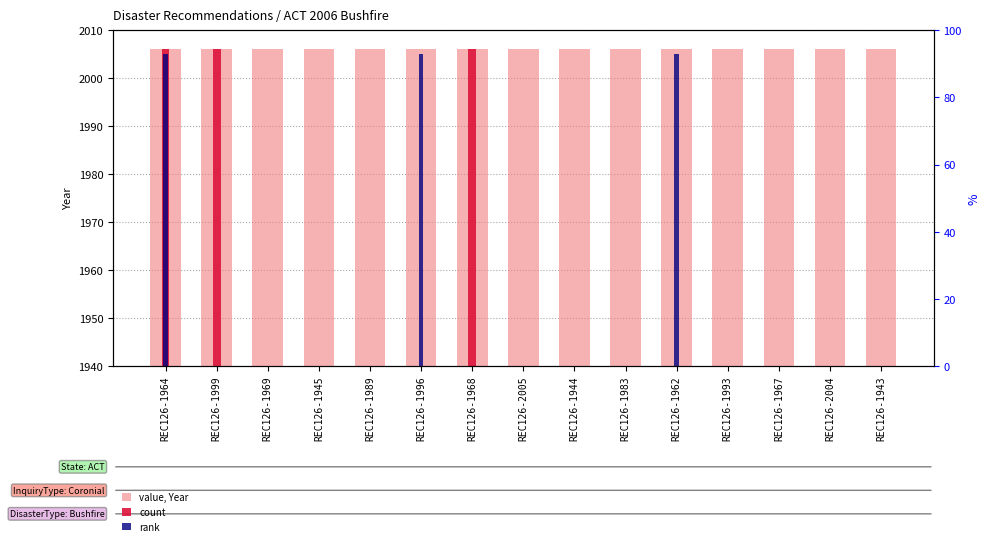

Rank the series by their maximum value, from lowest to highest.

rank, value, Year, count